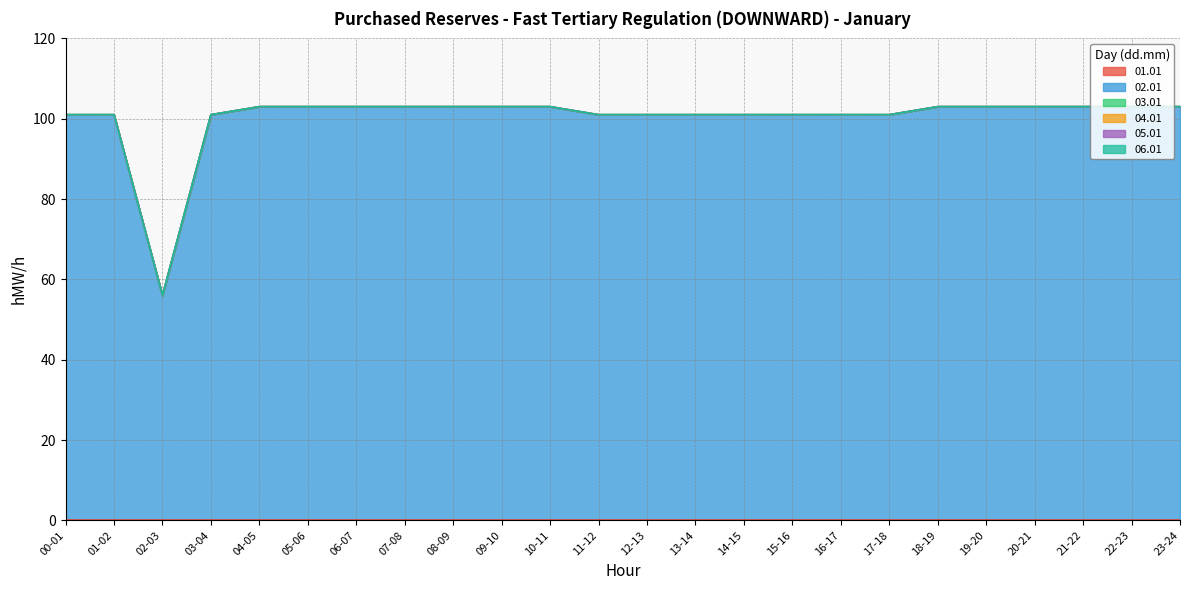

What is the label of the 23rd point from the right?

01-02